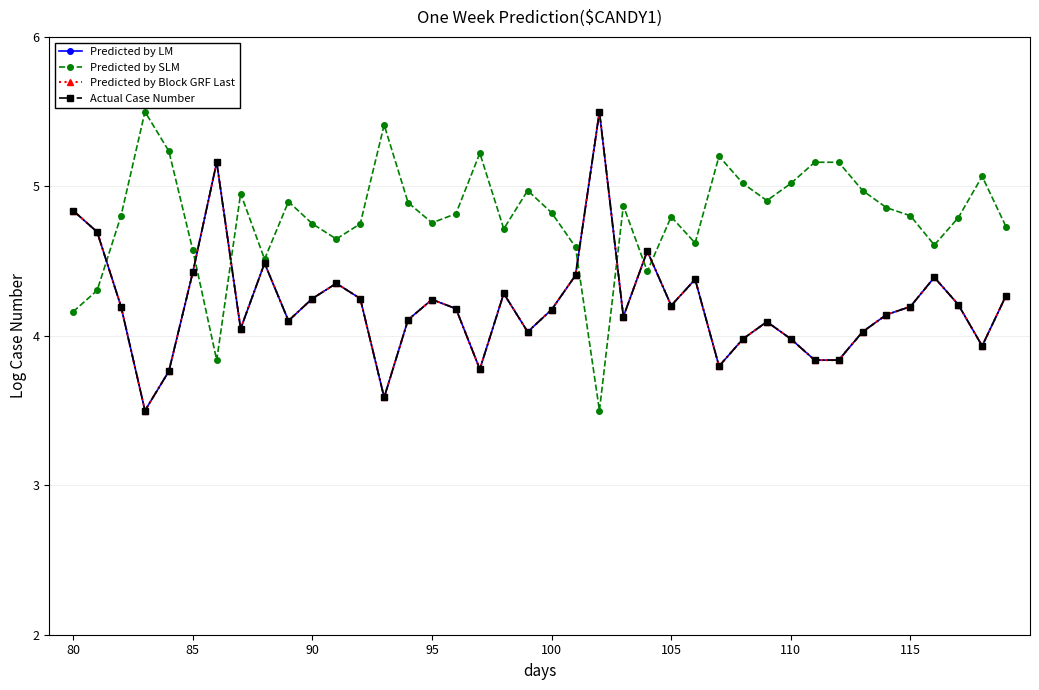

Which series has the widest spread of values?

Predicted by LM